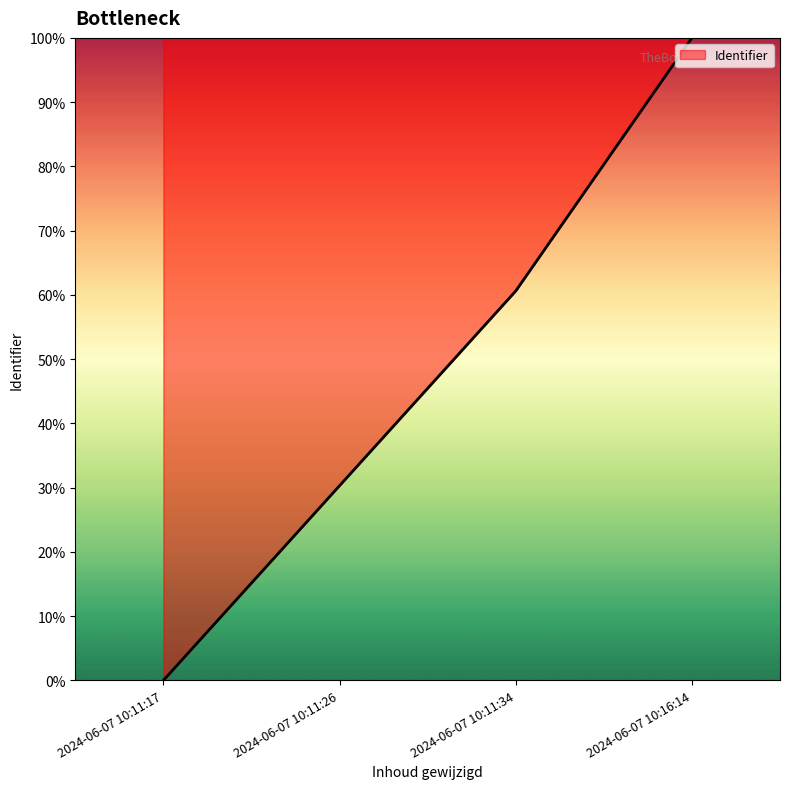

True or false: the data has more than 0 interior local peaks.

False